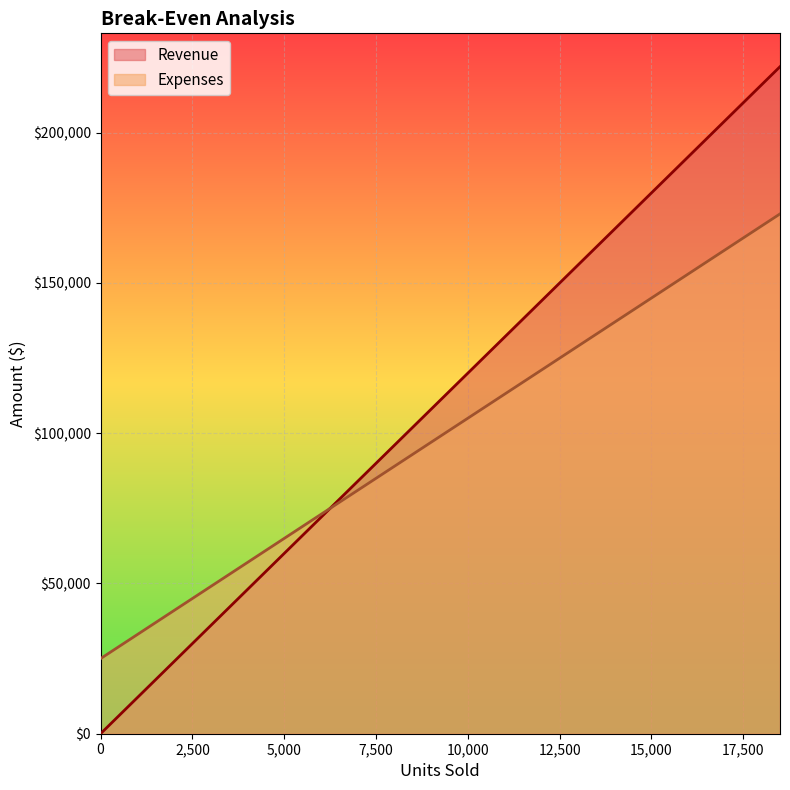

What is the difference between the second highest and minimum values in the Expenses series?

144000